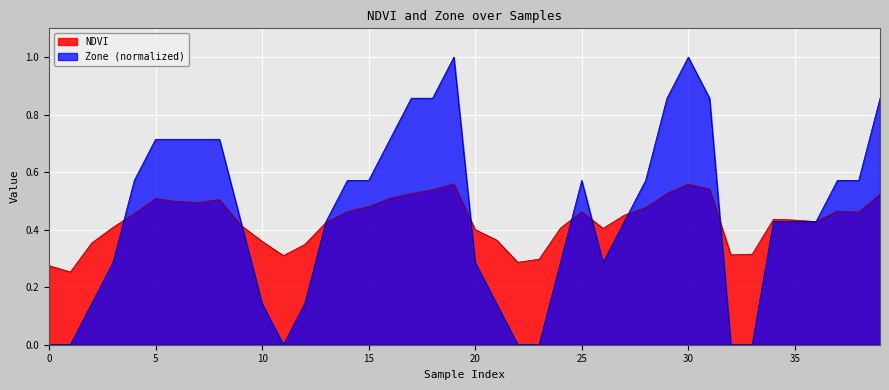

At how many categories does at least one series exceed 0?

40